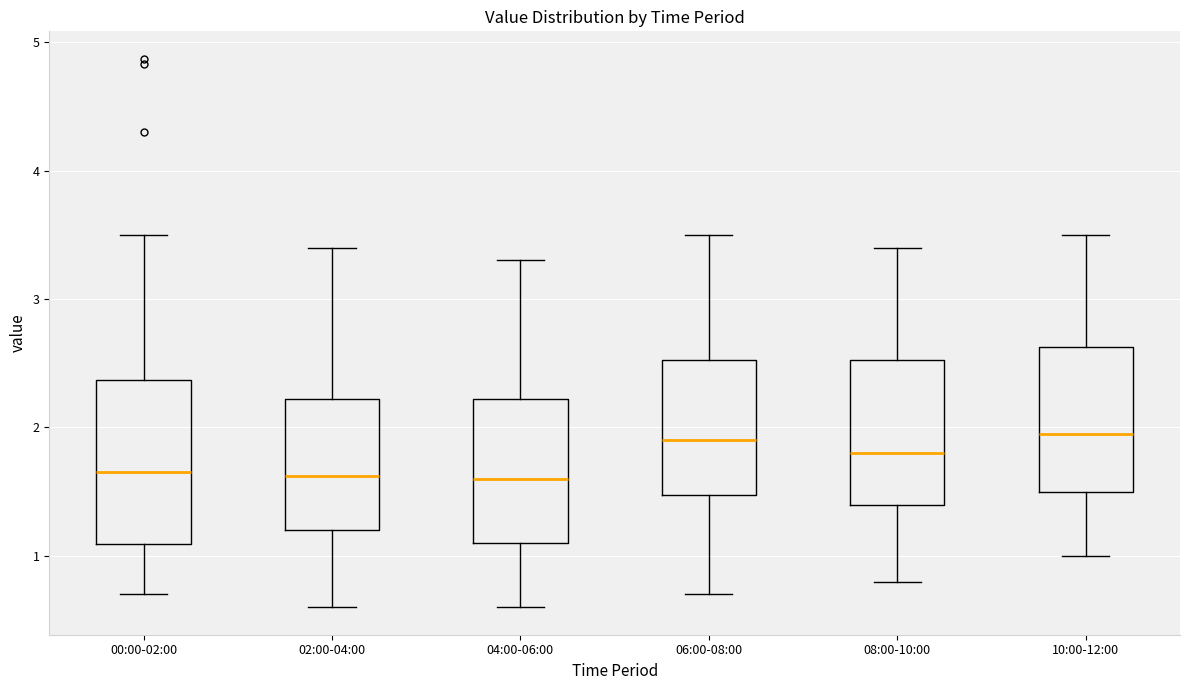

Which box is the tallest, from its lower edge to its upper edge?

00:00-02:00